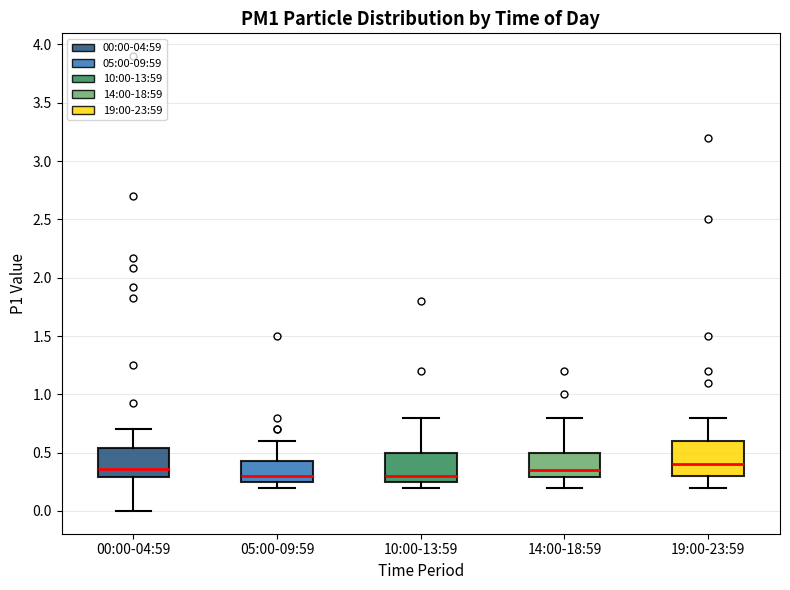

Where is the lower edge of the box for 14:00-18:59 on the y-axis? The values are not printed on the chart, so give them approximately, as read against the axis.

0.30